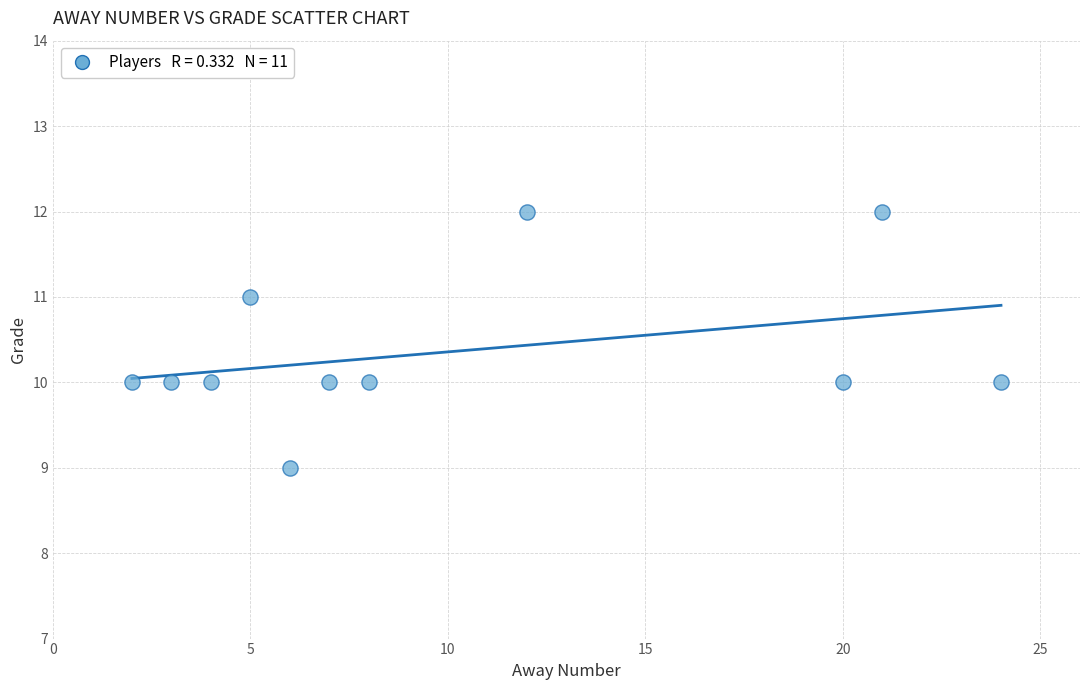

What is the average Y value?

10